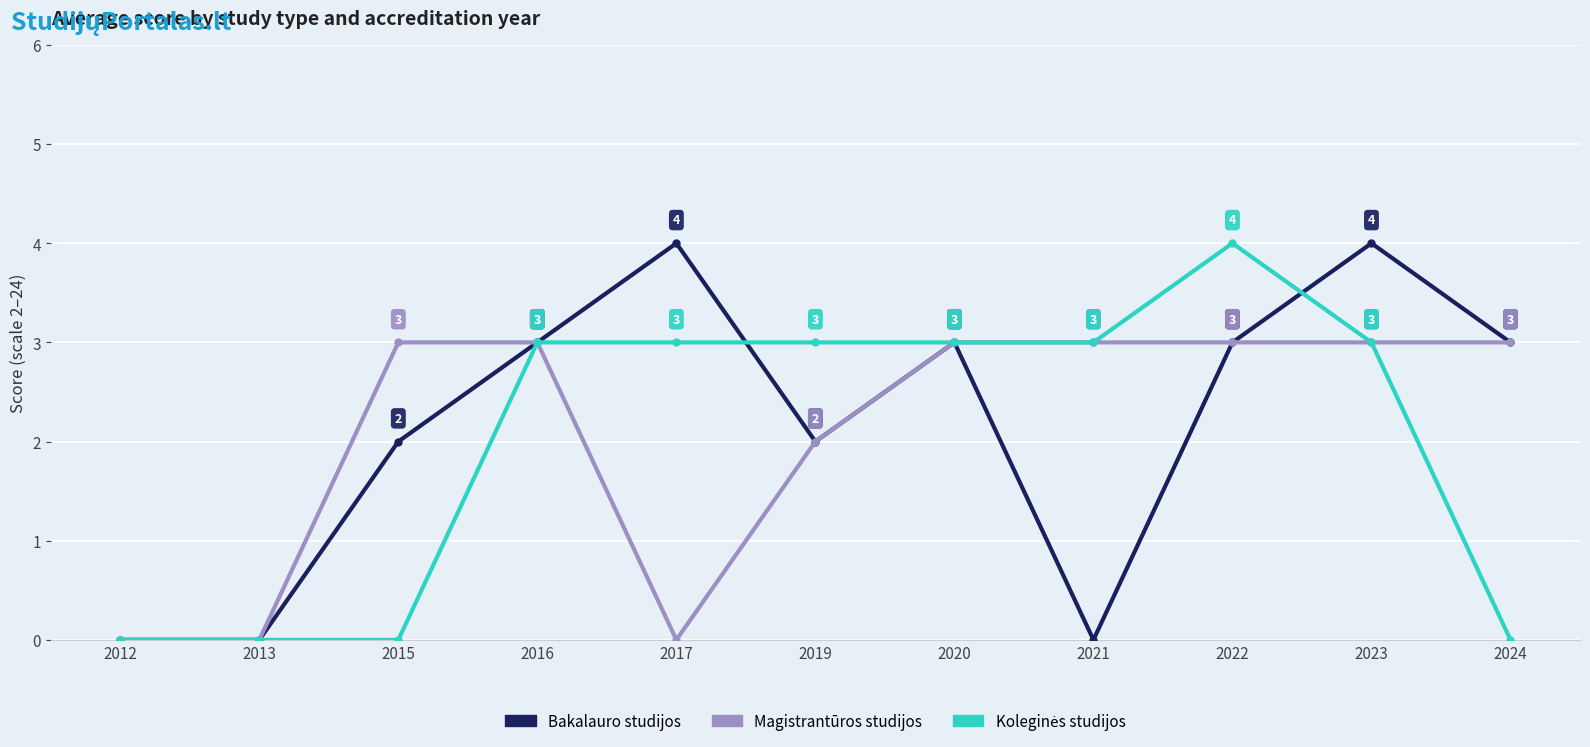

At how many categories does at least one series exceed 2?

9